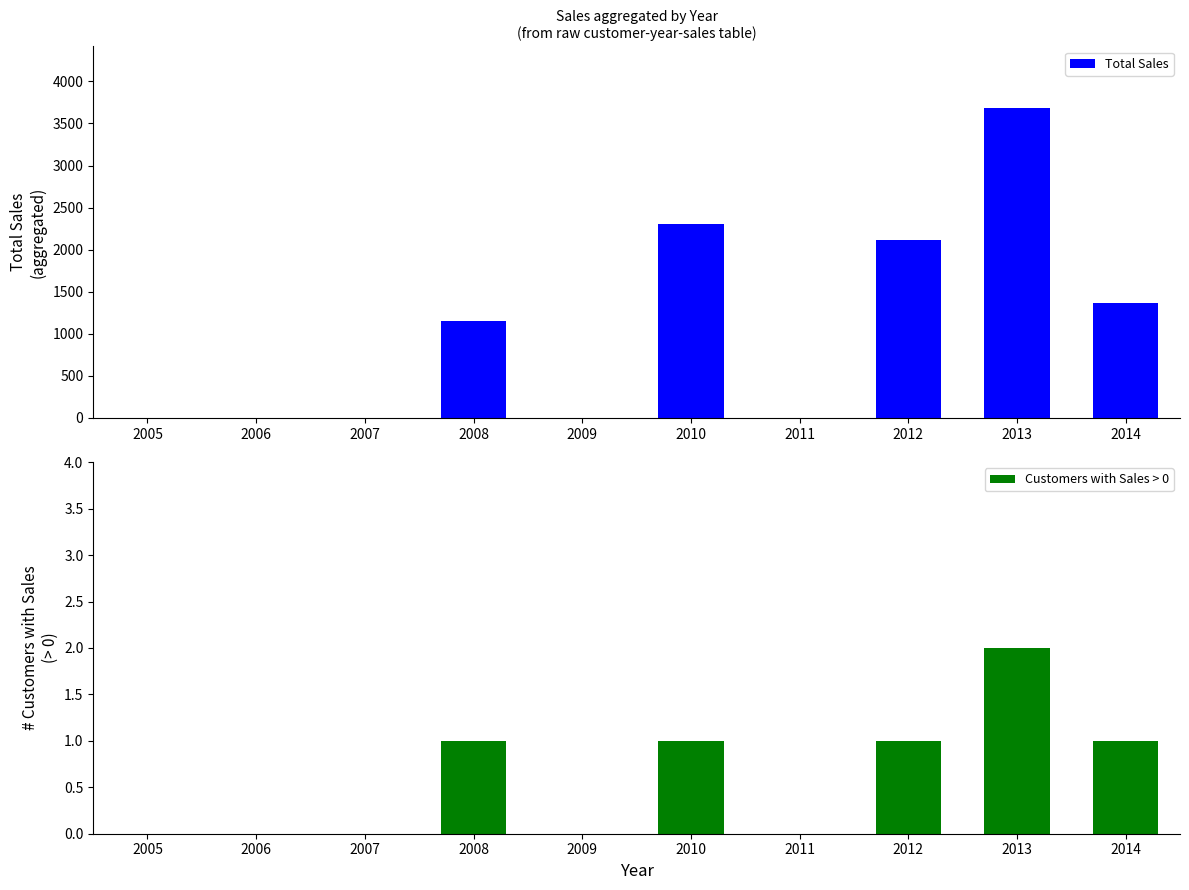

Which series has the largest total across all categories?

Total Sales